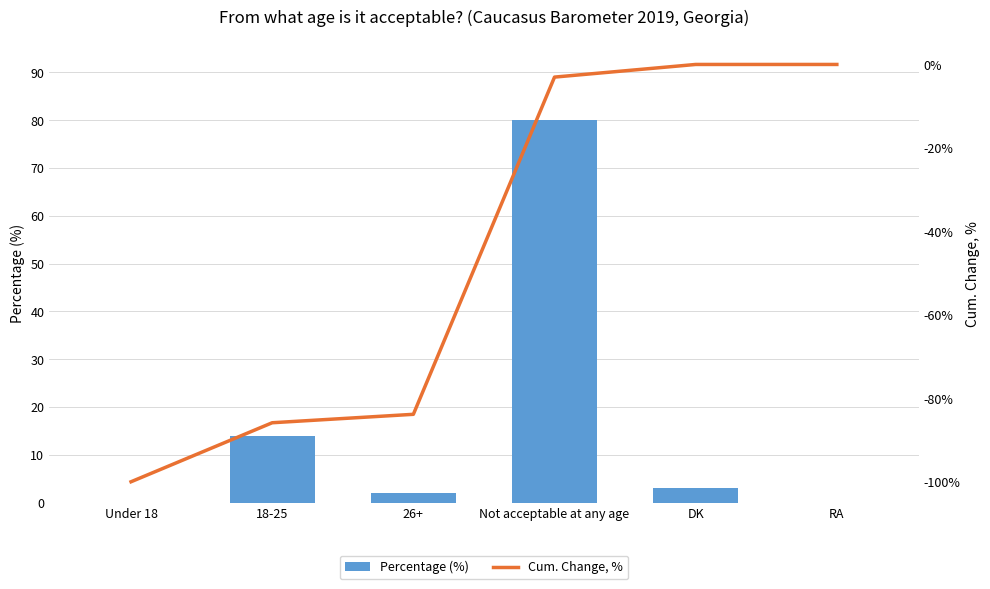

What are all the series names shown in the legend?

Percentage (%), Cum. Change, %